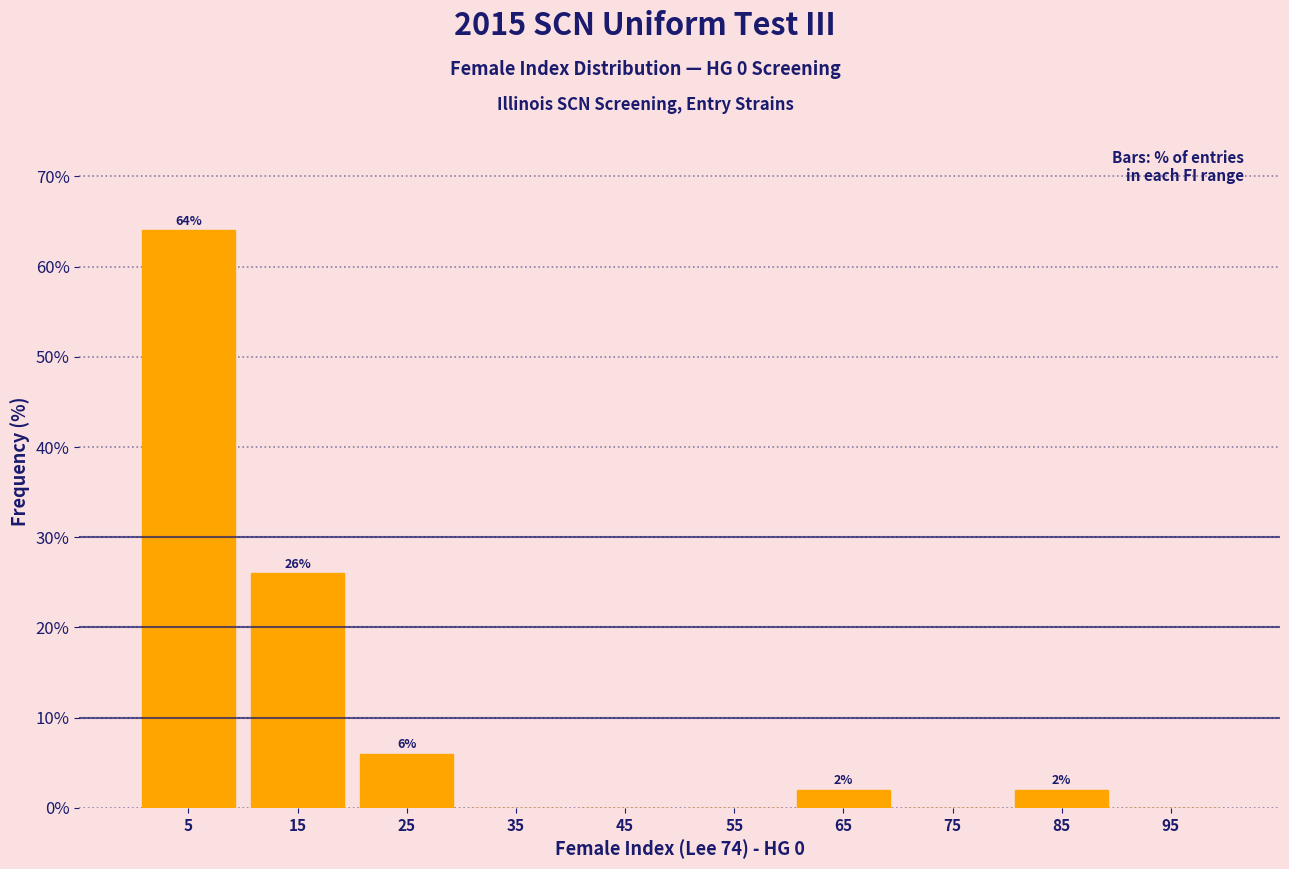

Over which range of the x-axis is the bar tallest?

0 to 10